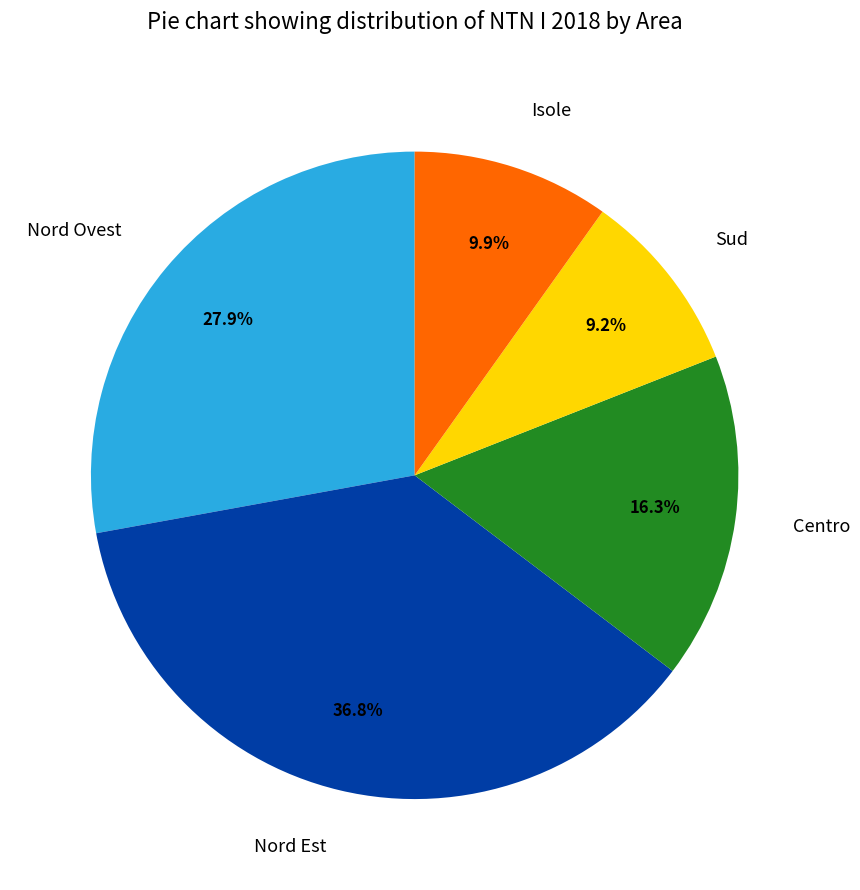

Is there a majority slice in this chart?

No